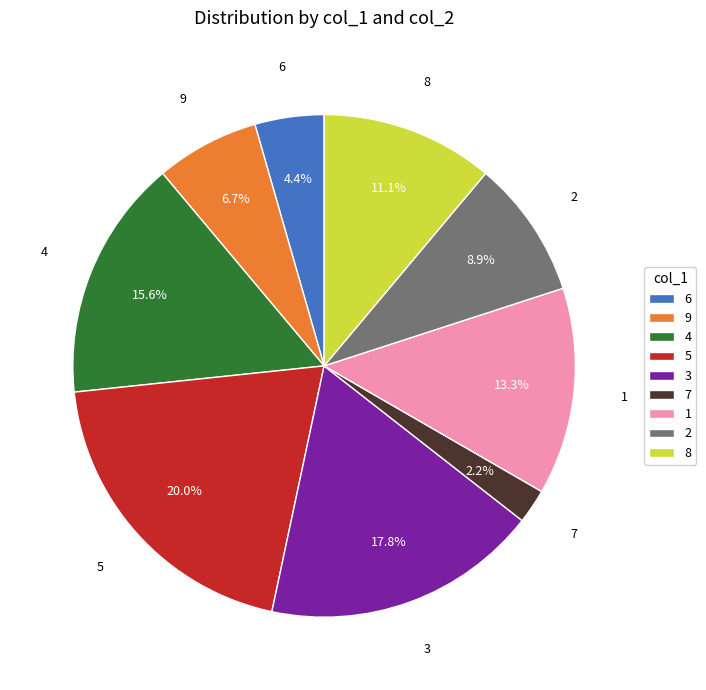

Which category has the biggest portion of the pie?

5